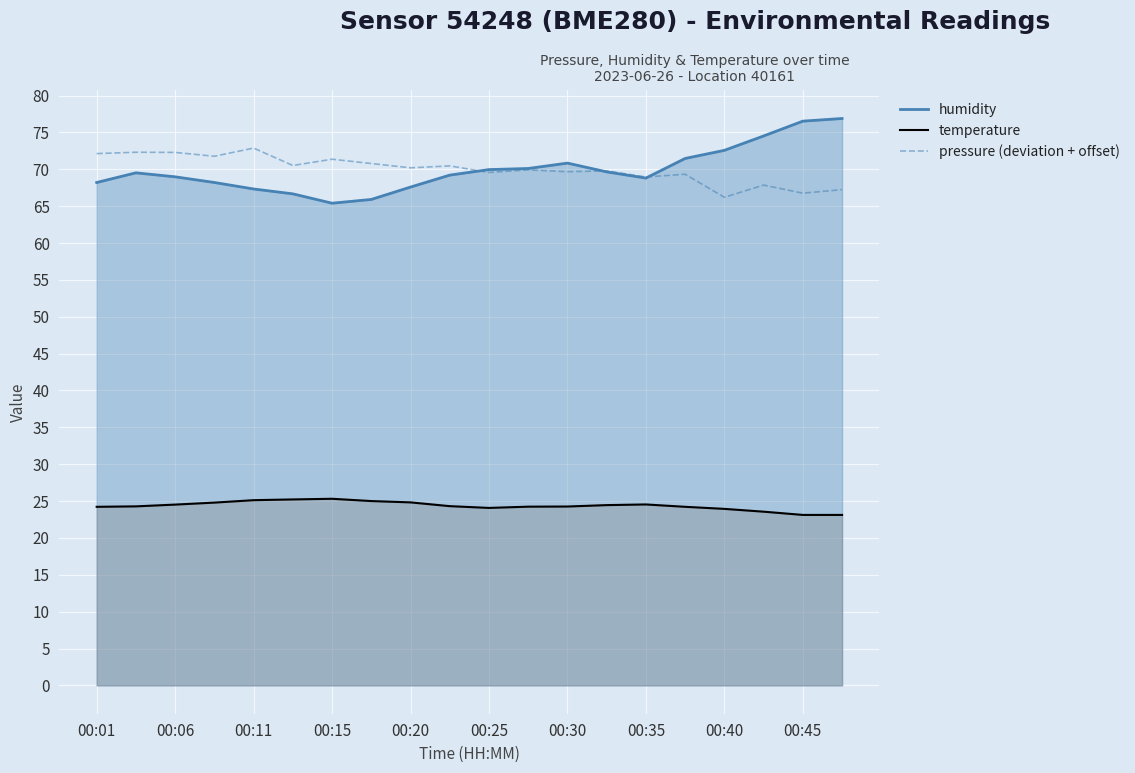

Rank the series by their maximum value, from lowest to highest.

temperature, pressure (deviation + offset), humidity